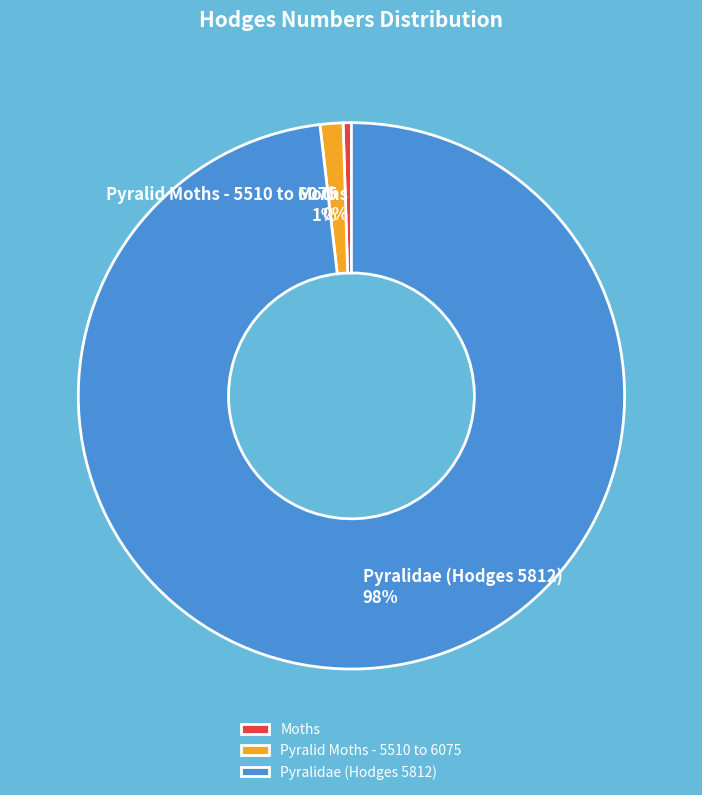

The Moths slice represents 0% of the pie. True or false?

True